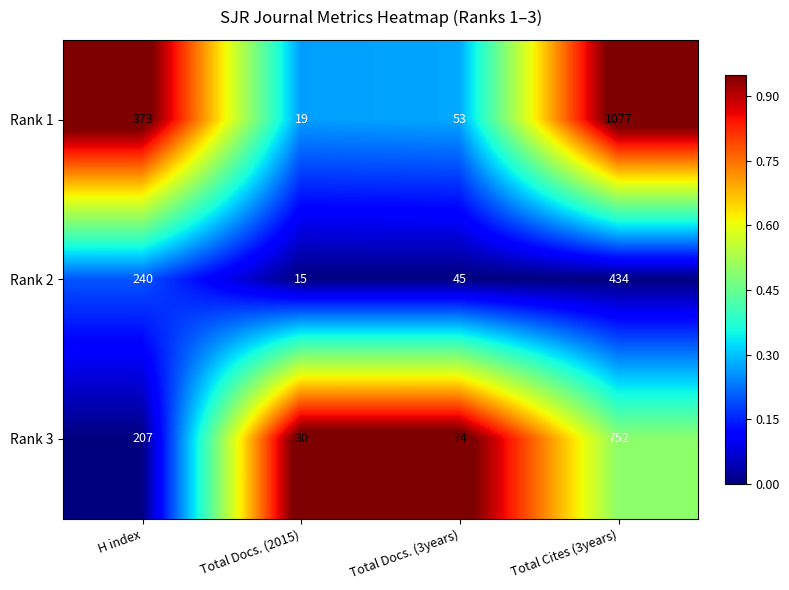

At which category is the sum across all series the highest?

Total Cites (3years)